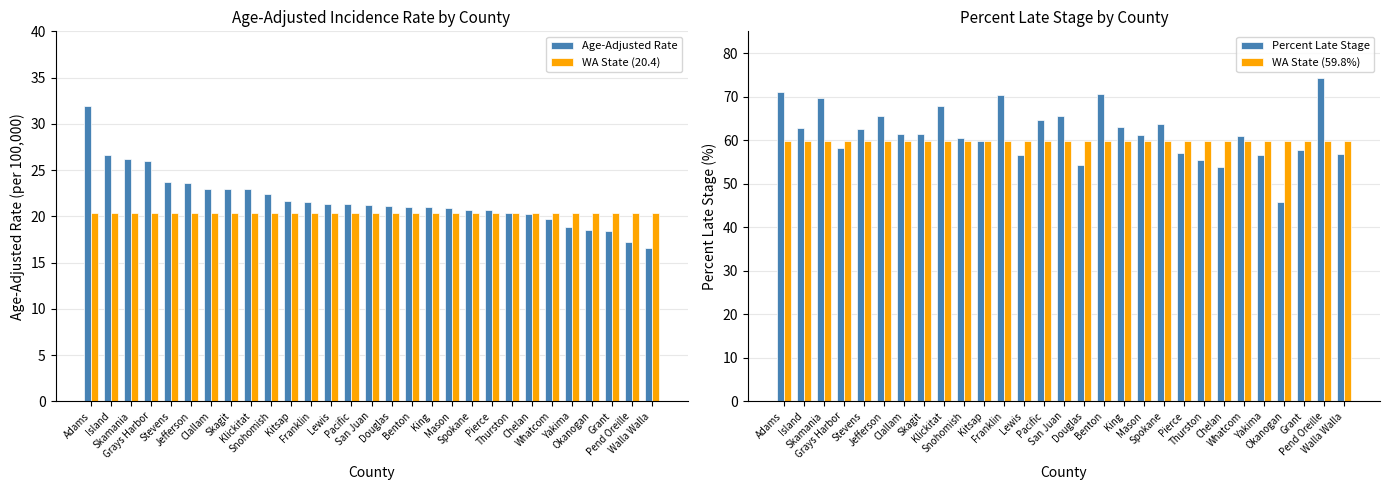

What is the maximum value shown in the chart?

74.2